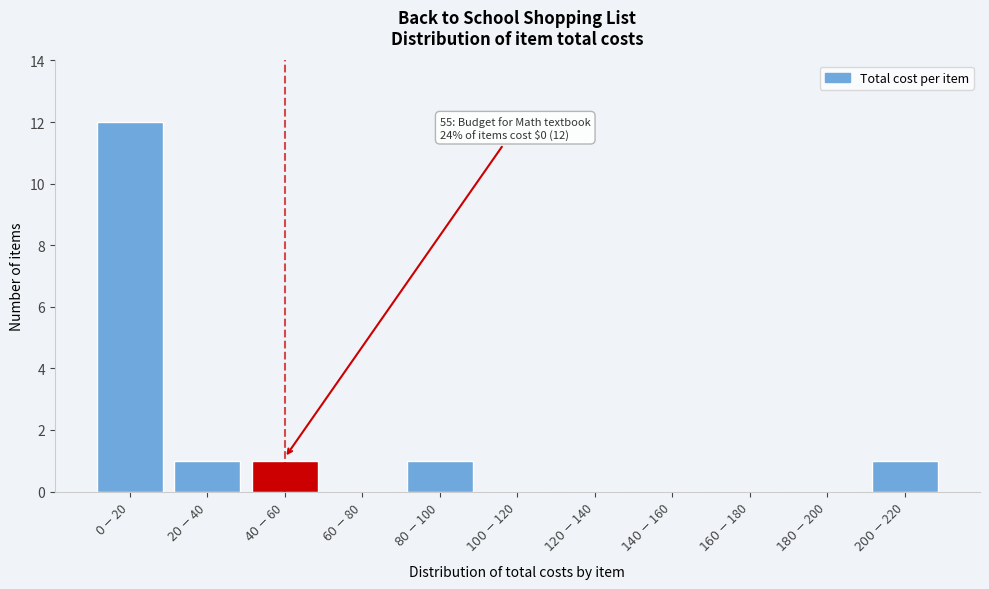

What is the greatest value displayed?

12